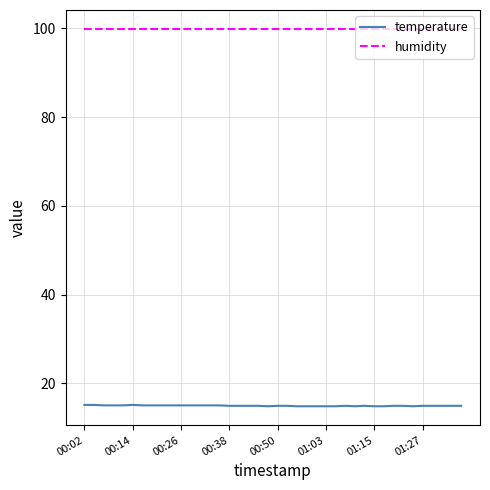

True or false: temperature and humidity cross at least once.

False